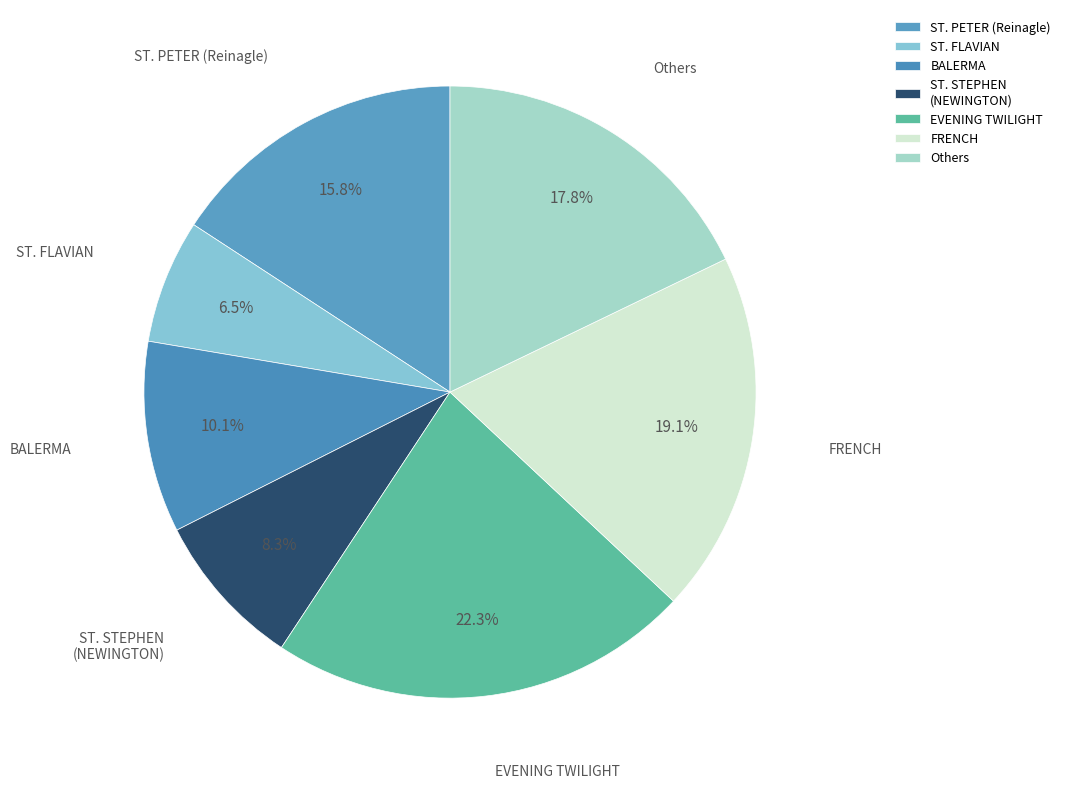

Is there any slice that represents more than half of the pie?

No